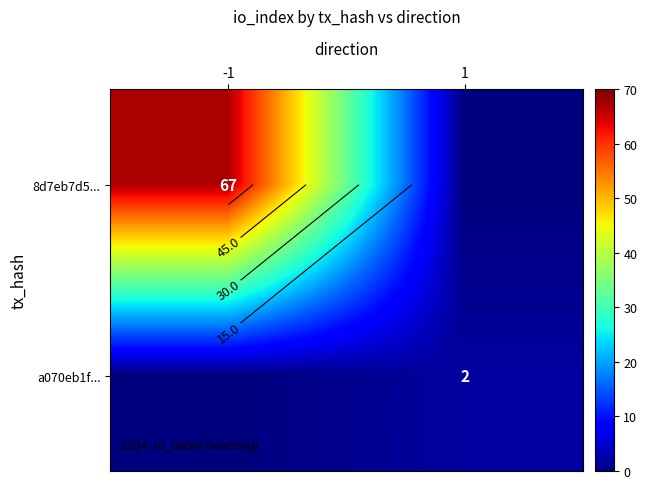

What is the sum of the 8d7eb7d5... values at 1 and -1?

67